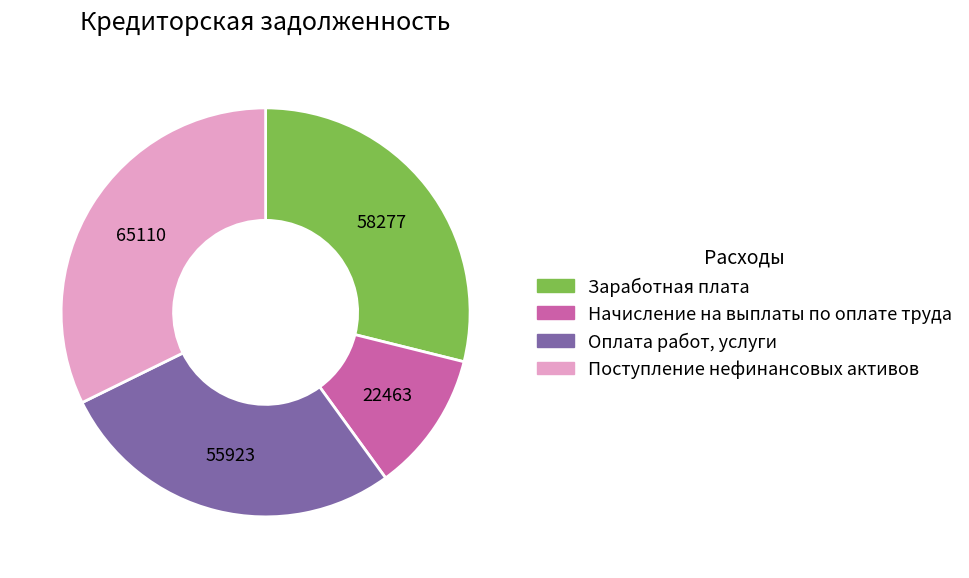

Which category has the biggest portion of the pie?

Поступление нефинансовых активов